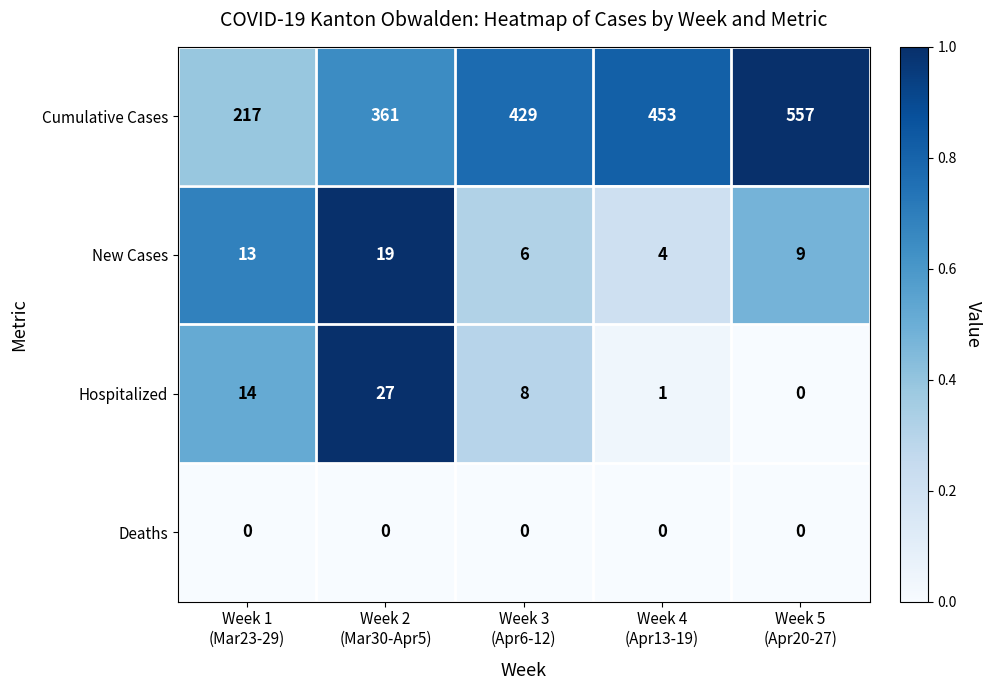

What is the lowest value of the New Cases series?

4